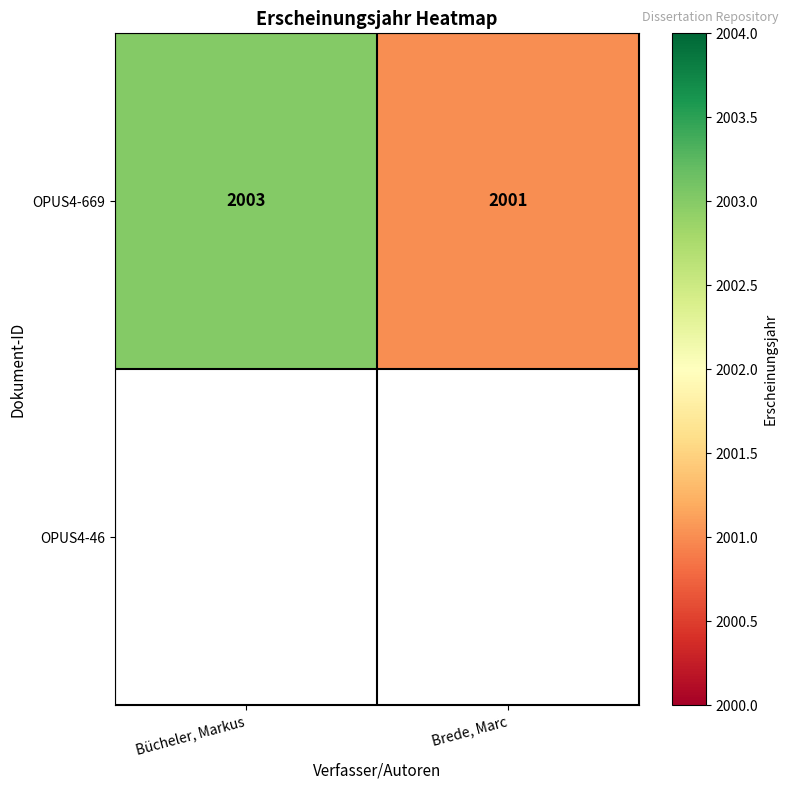

Is it true that OPUS4-669 equals 3453 at Brede, Marc?

False